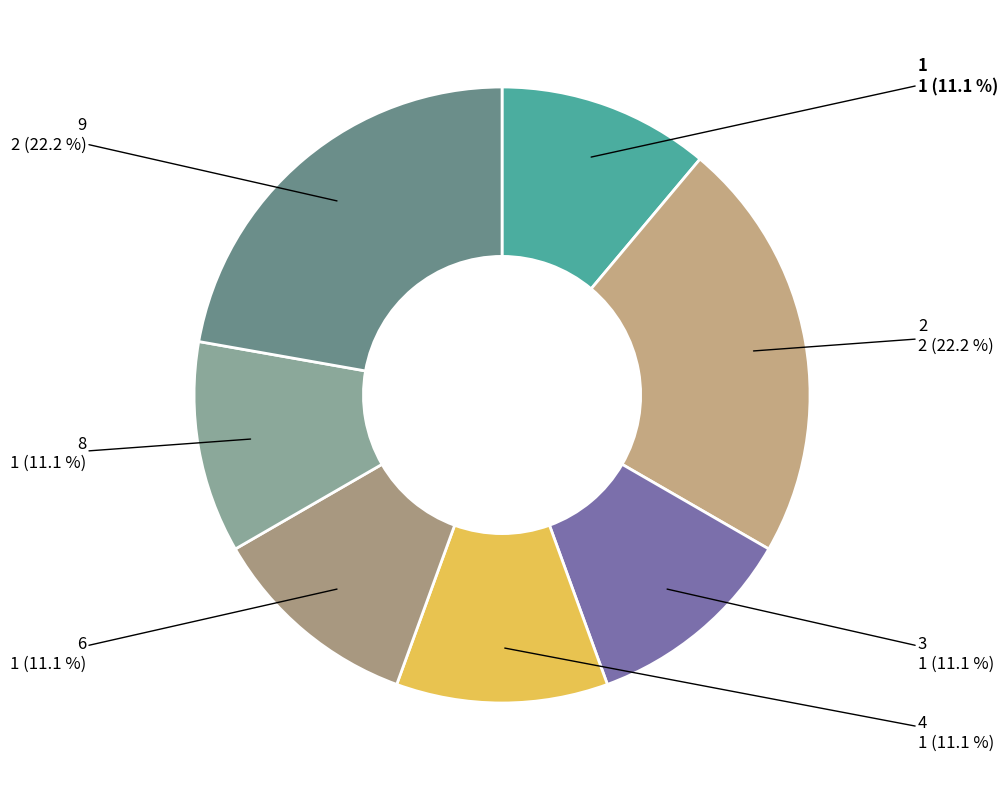

Which has a higher value, 9 or 8?

9